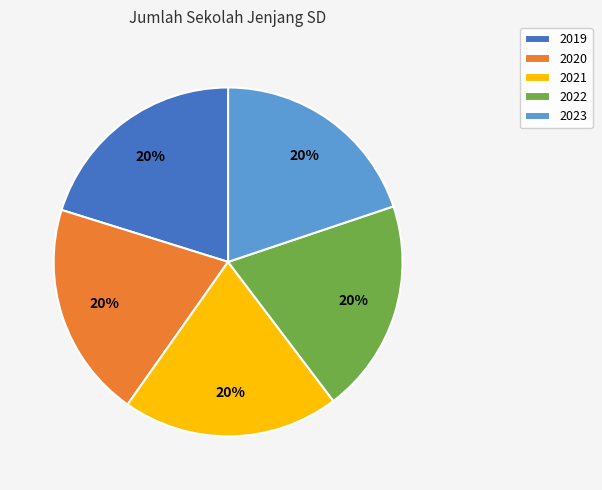

Do 2021 and 2023 together represent more than half of the pie?

No